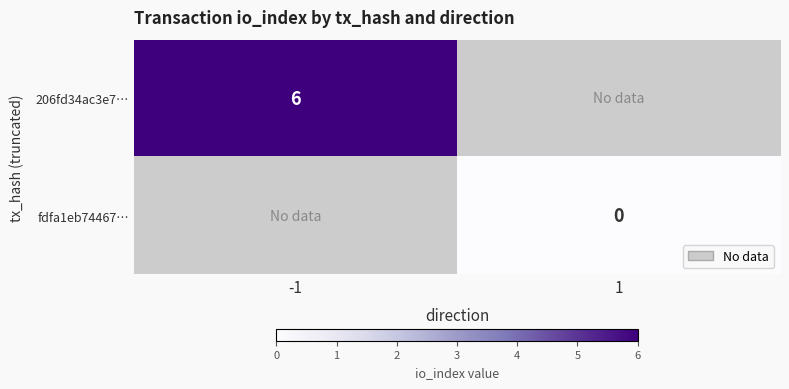

Is it true that 206fd34ac3e7… equals 6 at -1?

True